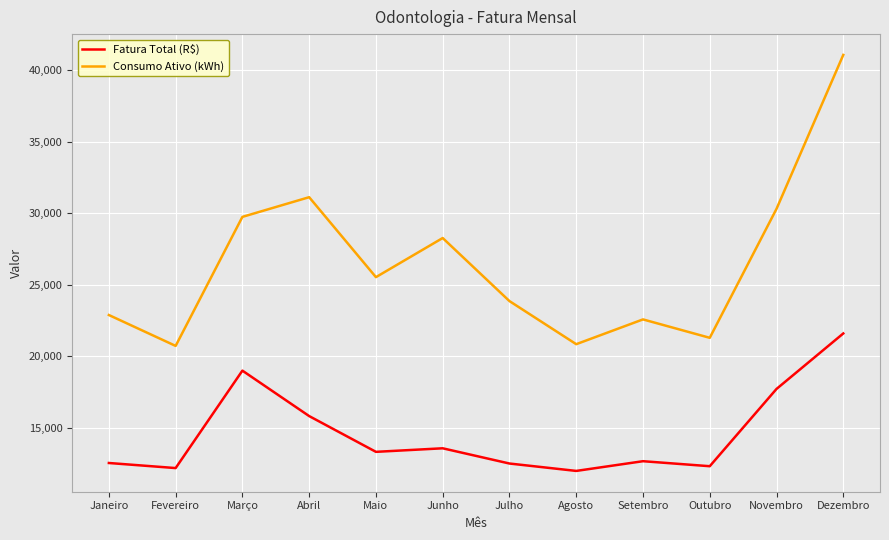

Is it true that Consumo Ativo (kWh) equals 31118.0 at Abril?

True